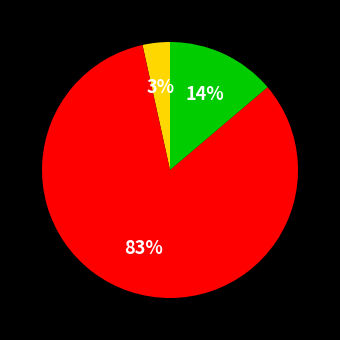

To the nearest percent, what is the average slice percentage?

33%